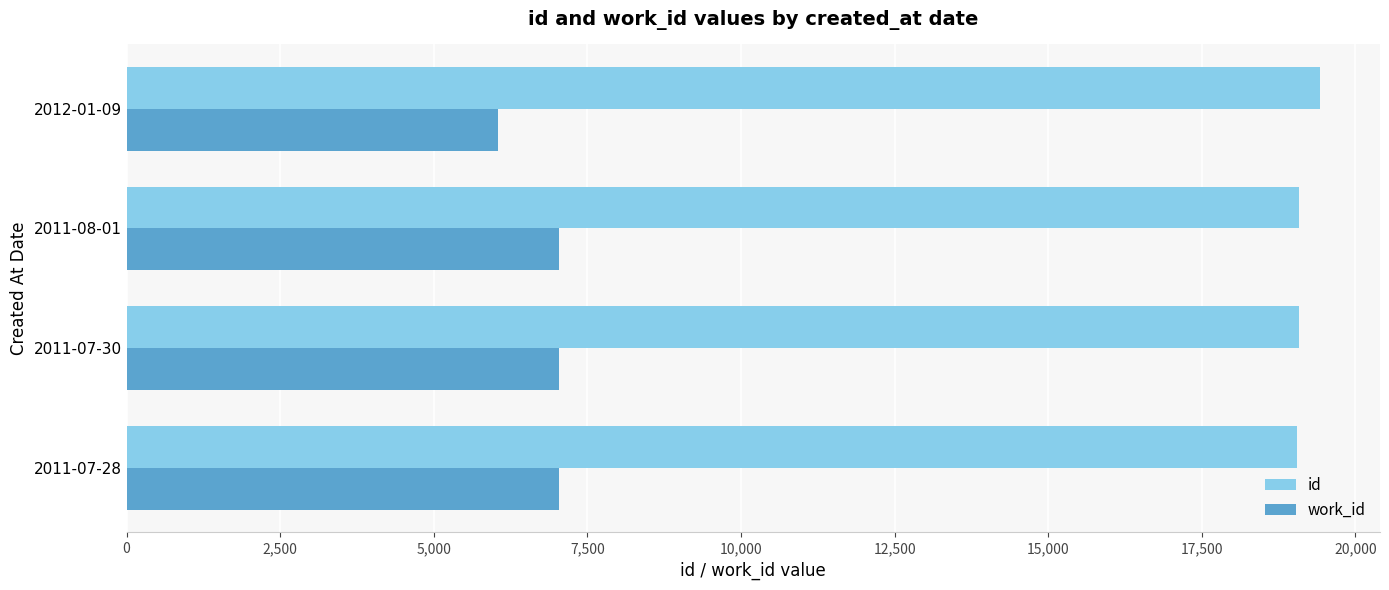

What value does the id series have at 2011-08-01, to the nearest 10?

19080